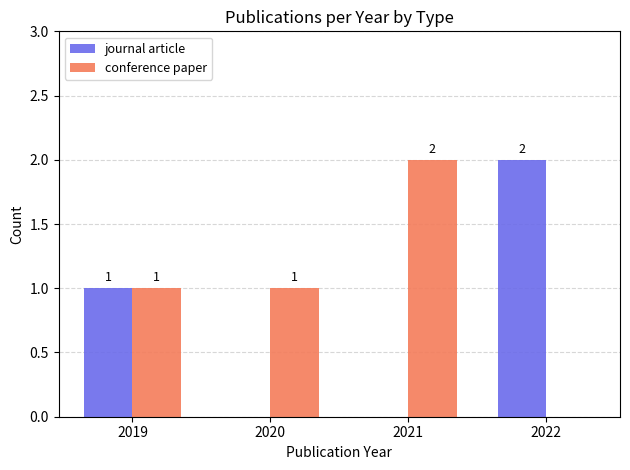

Count the number of data series in this chart.

2